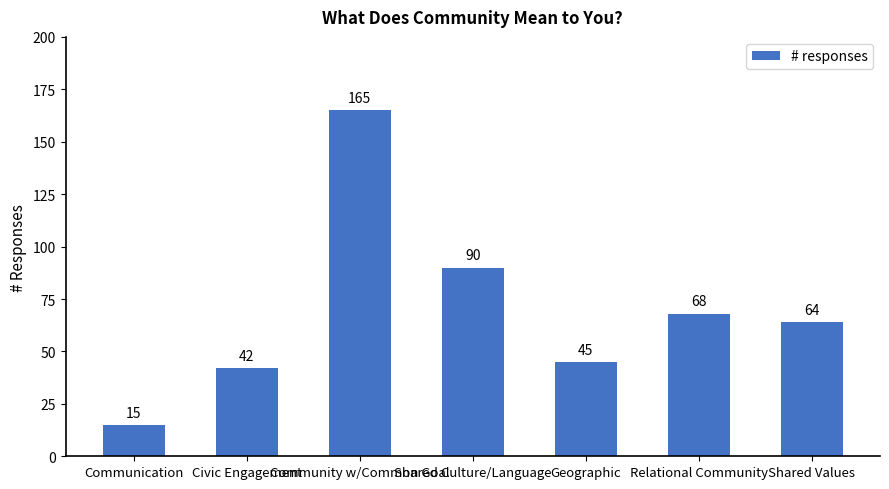

Between Relational Community and Community w/Common Goal, which is larger?

Community w/Common Goal